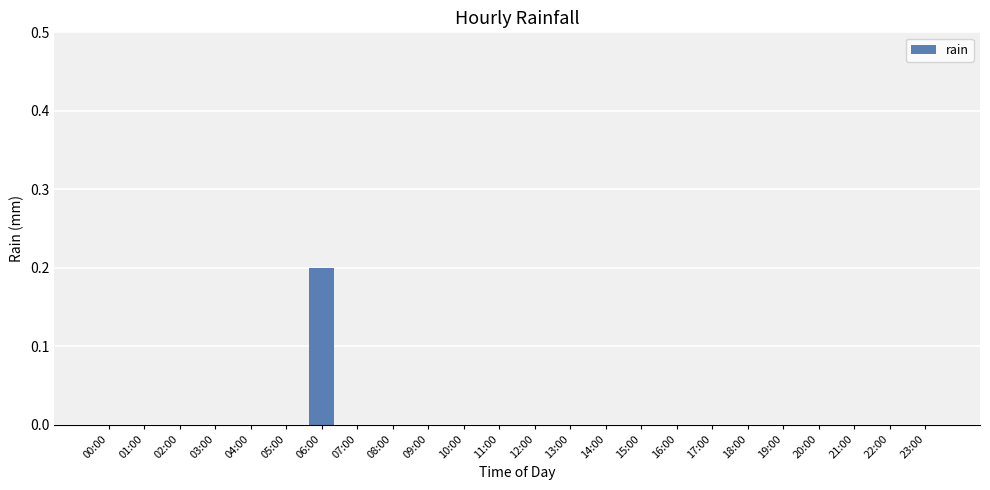

Is it true that the value at 00:00 is -0.1?

False